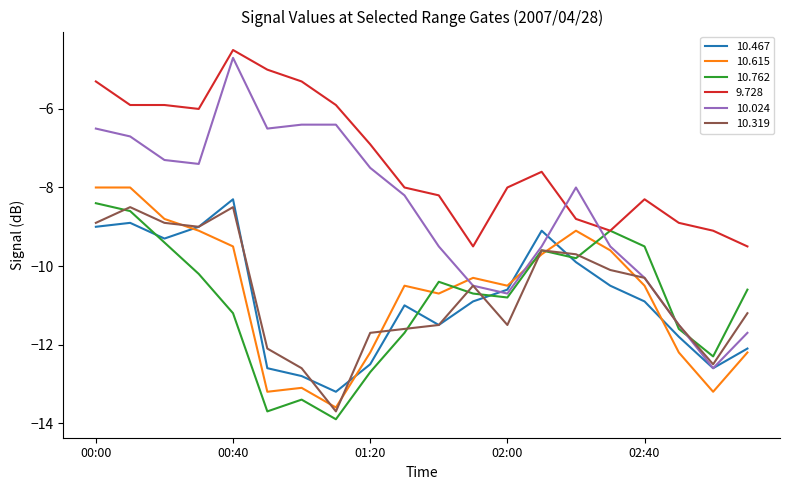

Which series has the widest spread of values?

10.024